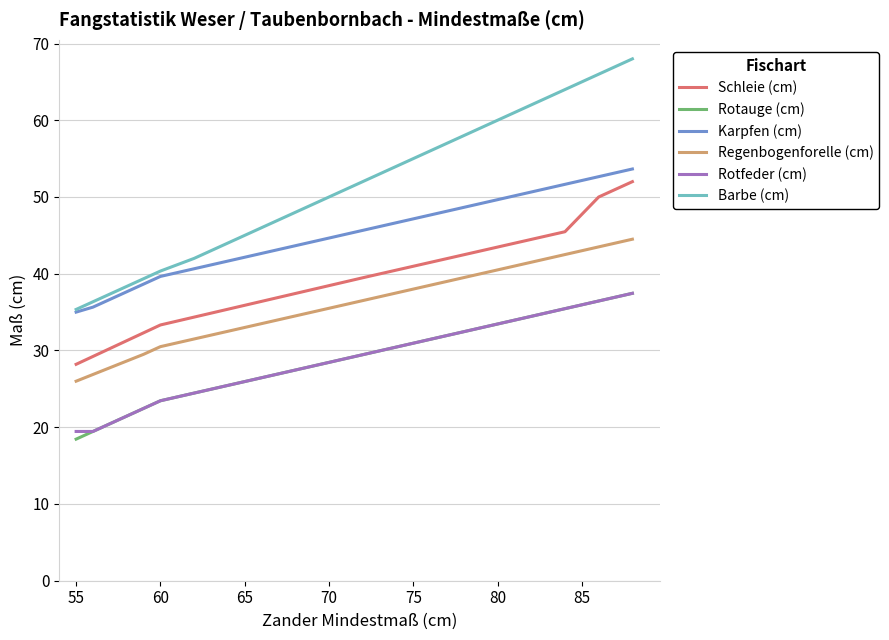

True or false: Schleie (cm) and Karpfen (cm) cross at least once.

False